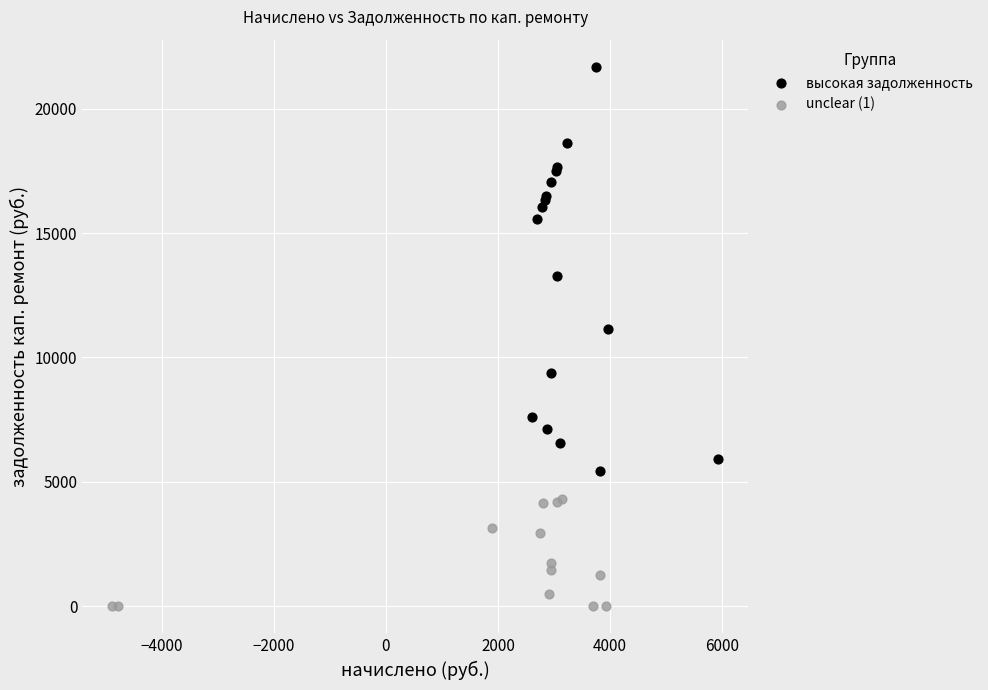

Which series has the largest Y range (max minus min)?

высокая задолженность